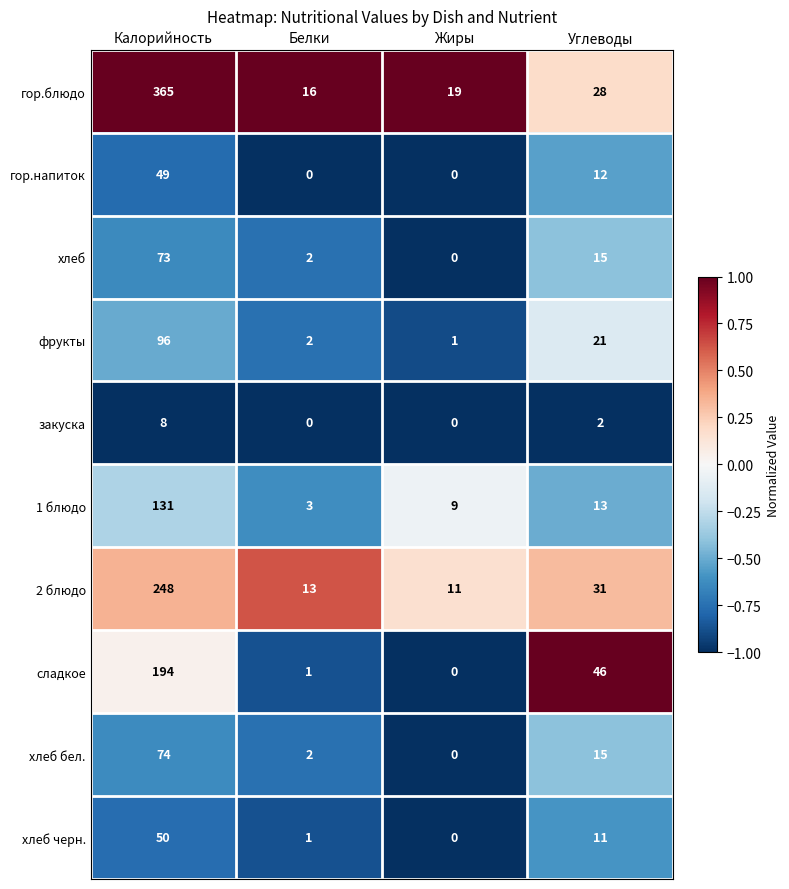

What is the average value of the гор.напиток series?

15